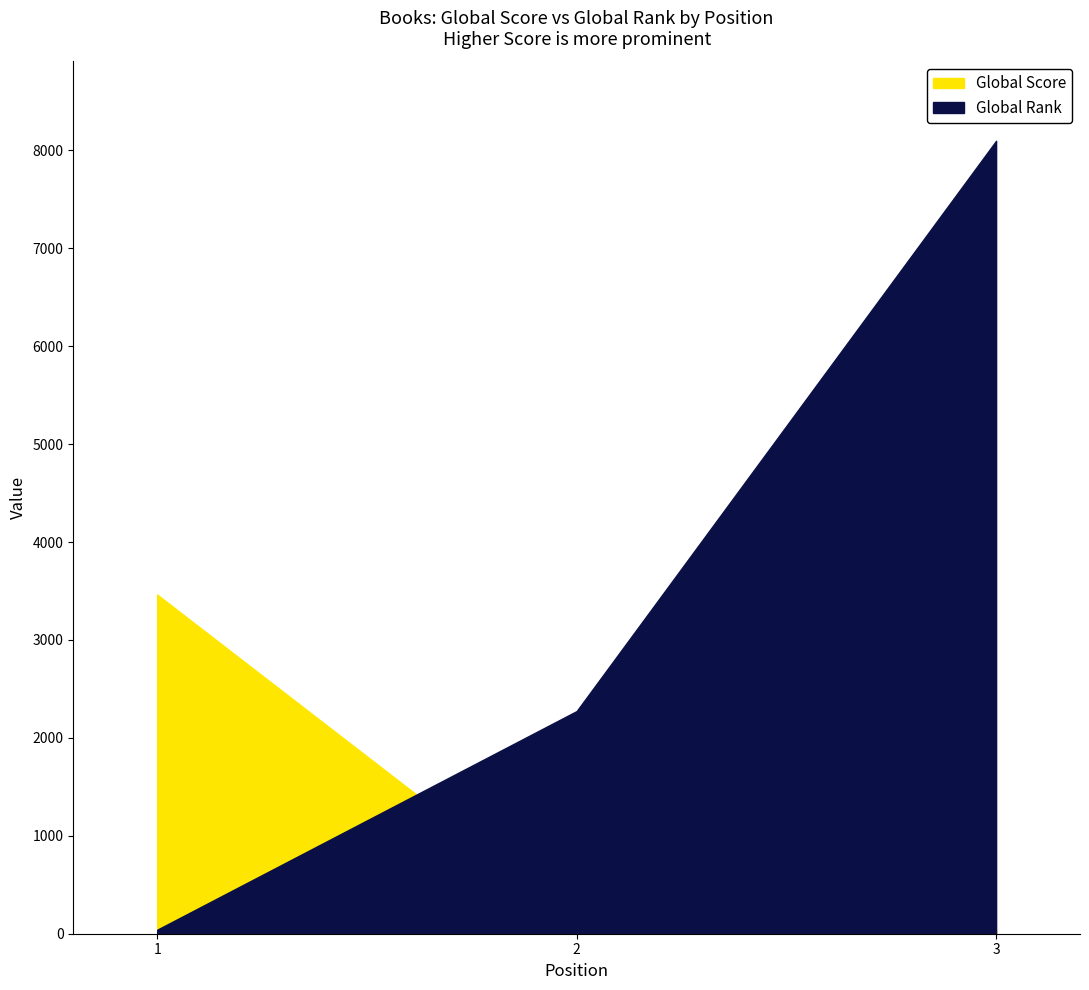

Where is Global Rank nearest to the value 4070?

2